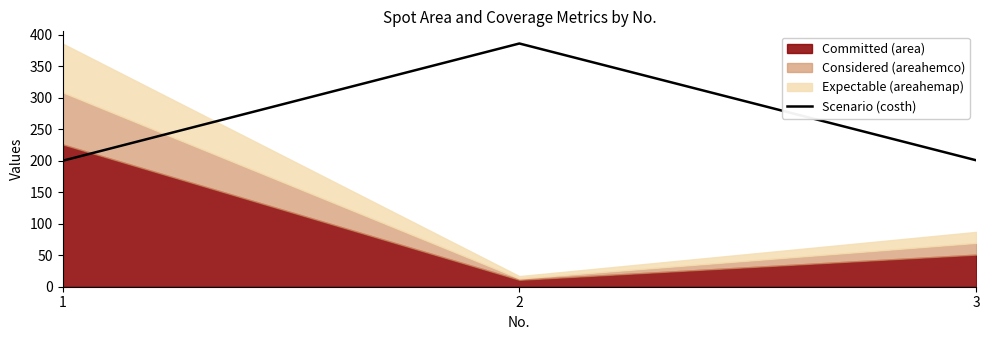

How many categories are shown in the chart?

3